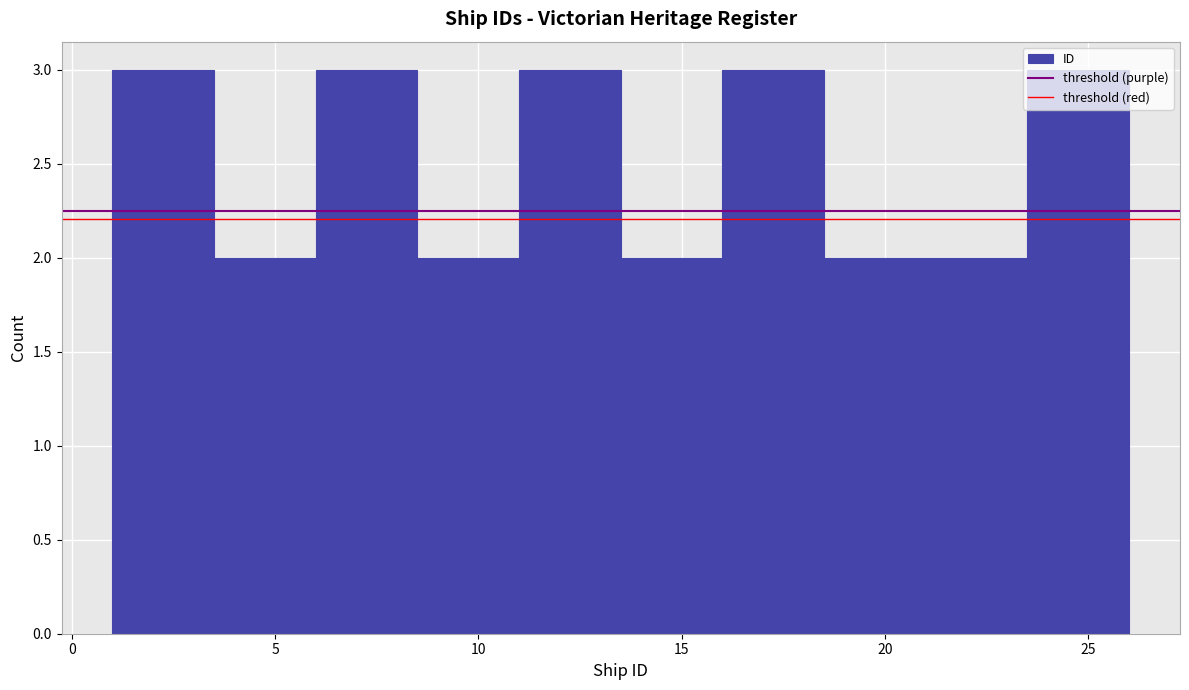

Reading left to right, list every bar in this chart as the range it spans on the x-axis followed by its height. The values are not printed on the chart, so give them approximately, as read against the axis.

1.0 to 3.5: 3
3.5 to 6.0: 2
6.0 to 8.5: 3
8.5 to 11.0: 2
11.0 to 13.5: 3
13.5 to 16.0: 2
16.0 to 18.5: 3
18.5 to 21.0: 2
21.0 to 23.5: 2
23.5 to 26.0: 3